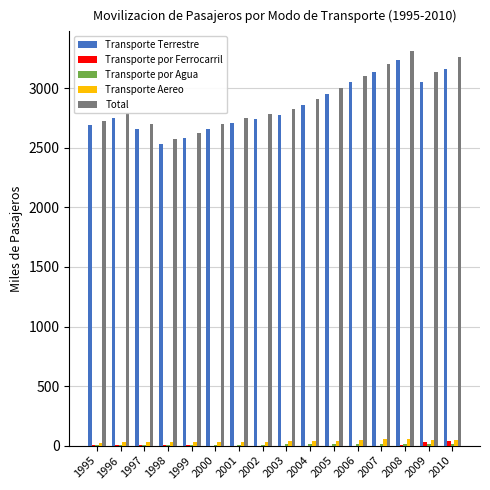

What is the difference between the Transporte Terrestre values at 2000 and 1999?

80.0